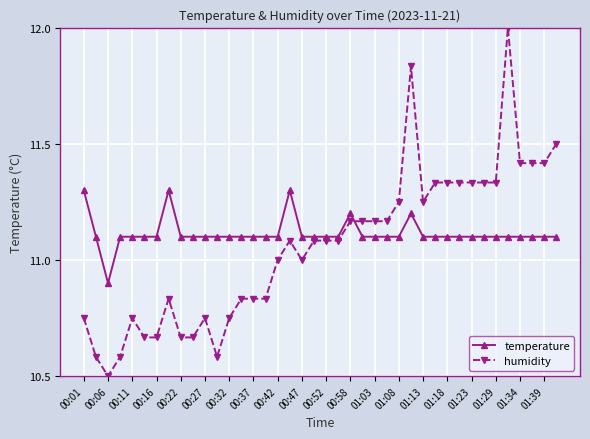

How many temperature values are between 11 and 12?

39